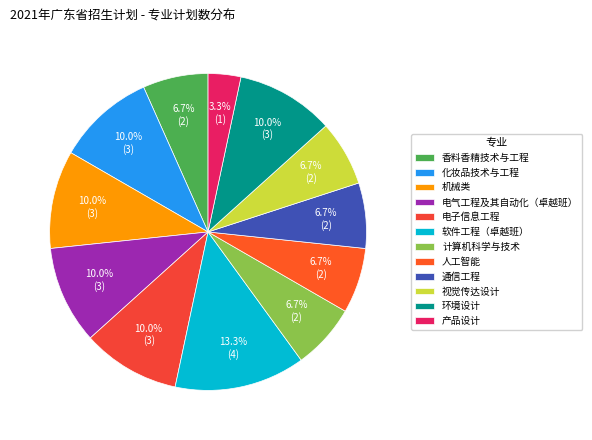

Do 产品设计 and 人工智能 together represent more than half of the pie?

No